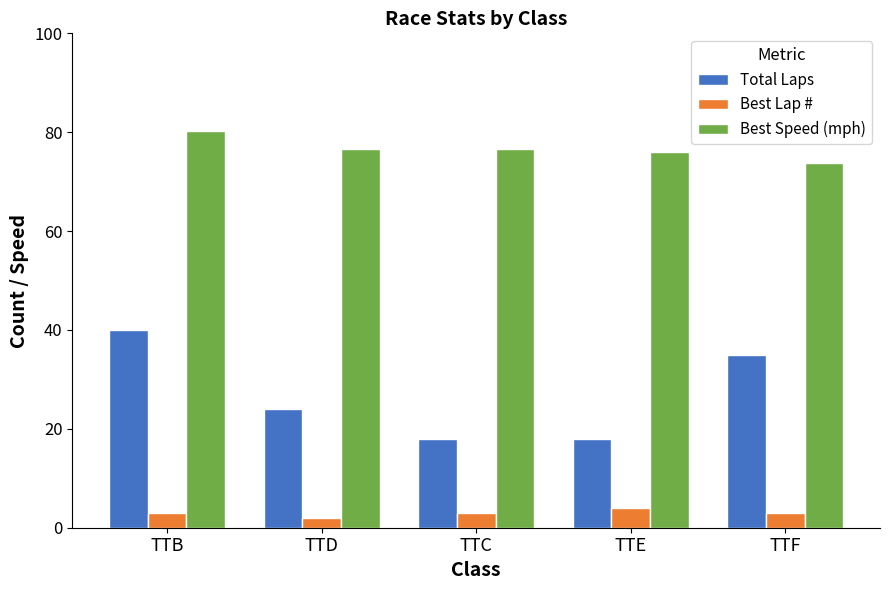

What is the spread (max minus min) of values at TTC?

73.7